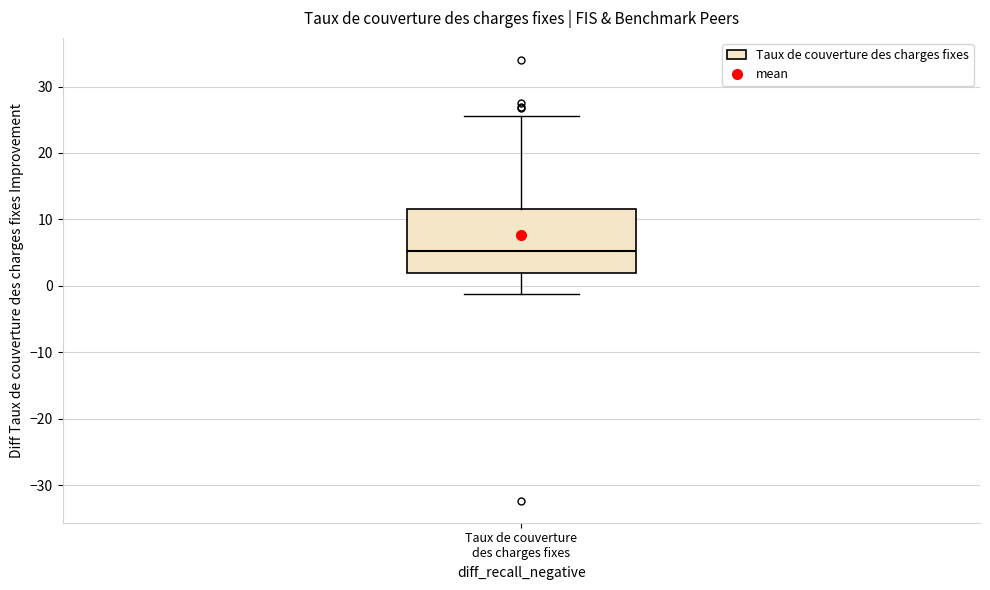

Where does the lower whisker of the box for Taux de couverture des charges fixes end on the y-axis? The values are not printed on the chart, so give them approximately, as read against the axis.

-1